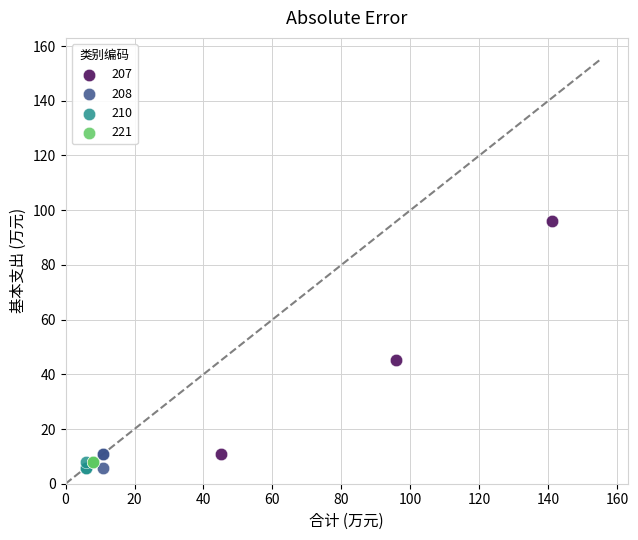

Which series contains the highest Y value?

207